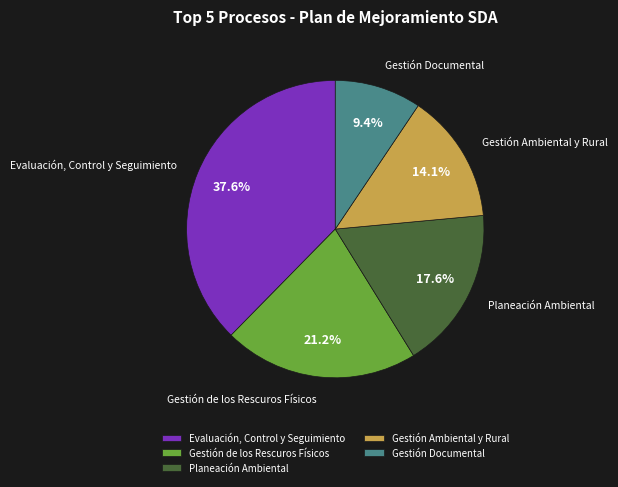

Is there a majority slice in this chart?

No